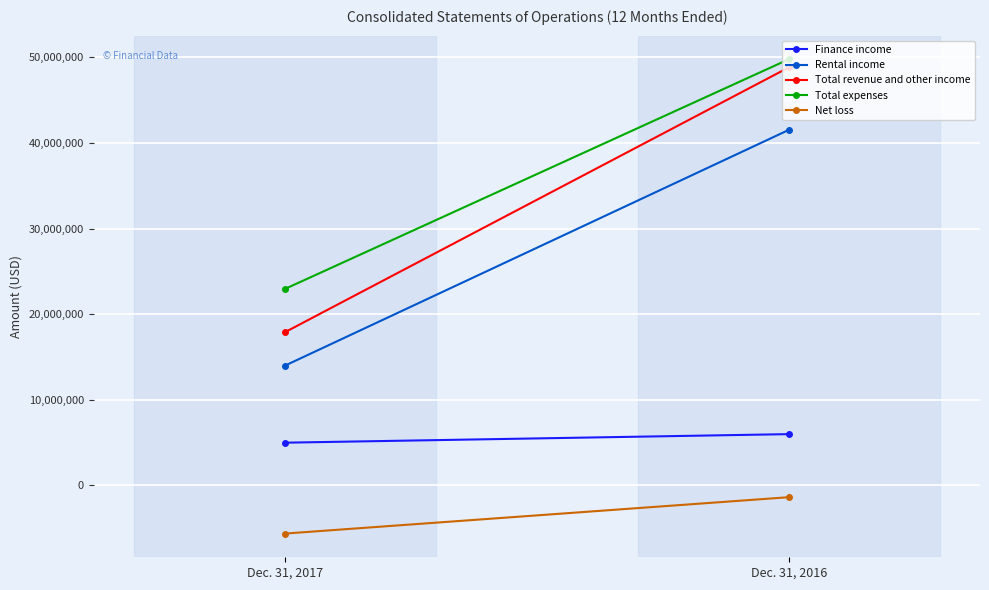

How many Rental income values are between 13994174 and 41522233?

2